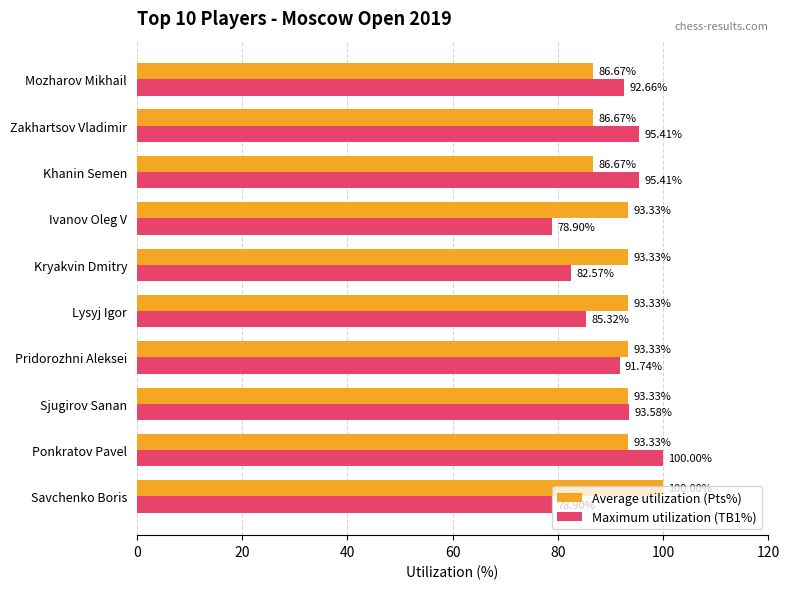

What is the sum of all Average utilization (Pts%) values?

920.0